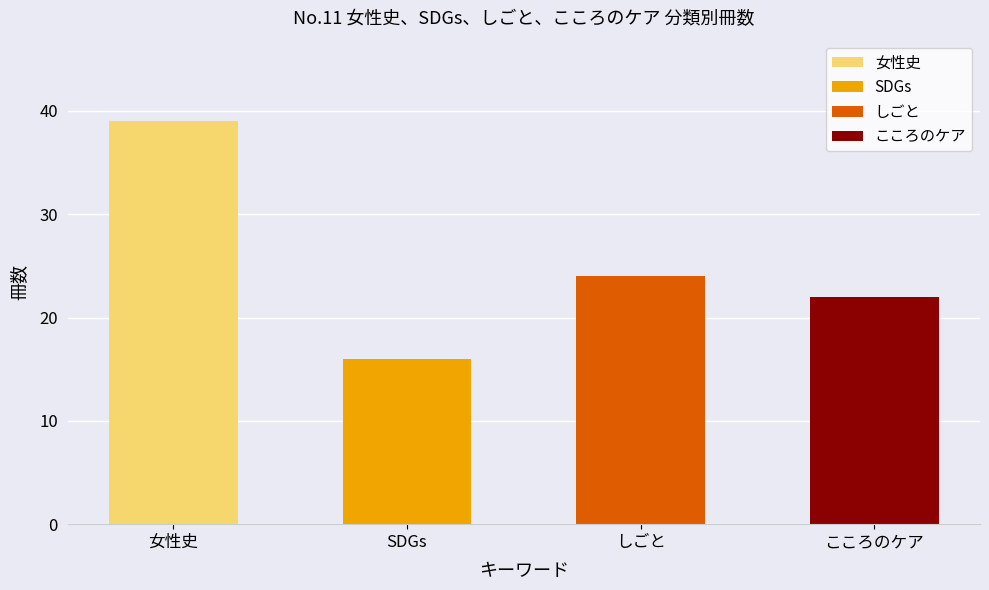

What is the change in value from 女性史 to SDGs?

-23